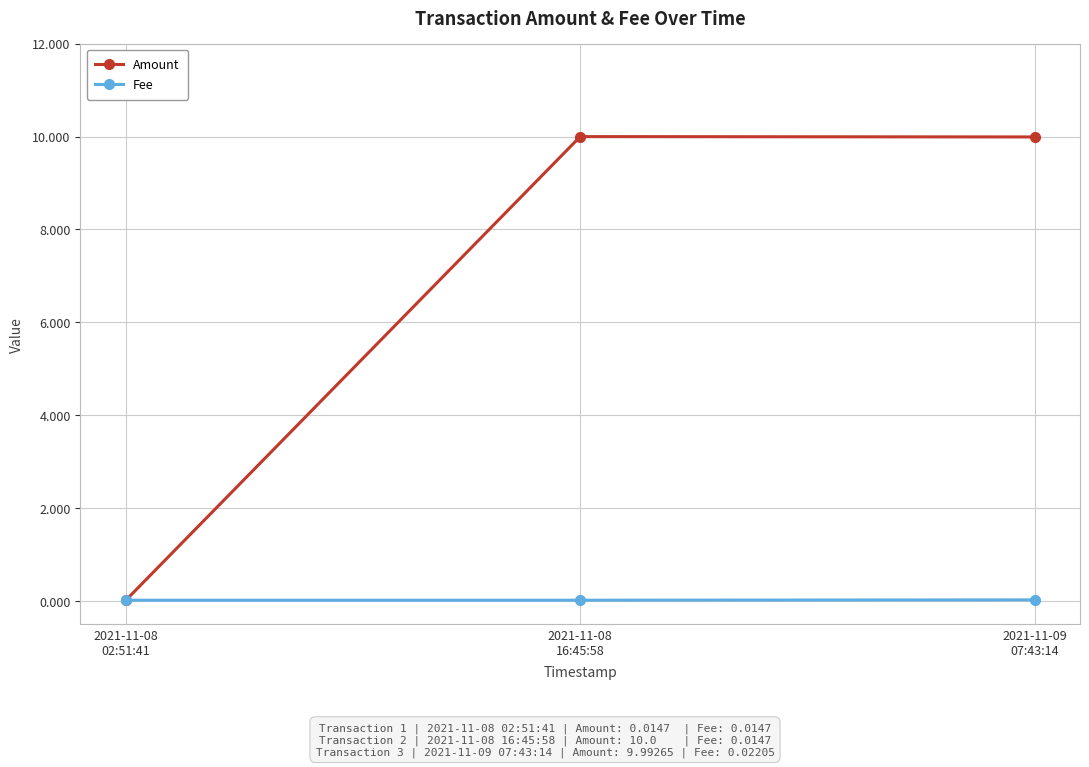

What is the value of the Amount point at the 3rd from the left?

10.0